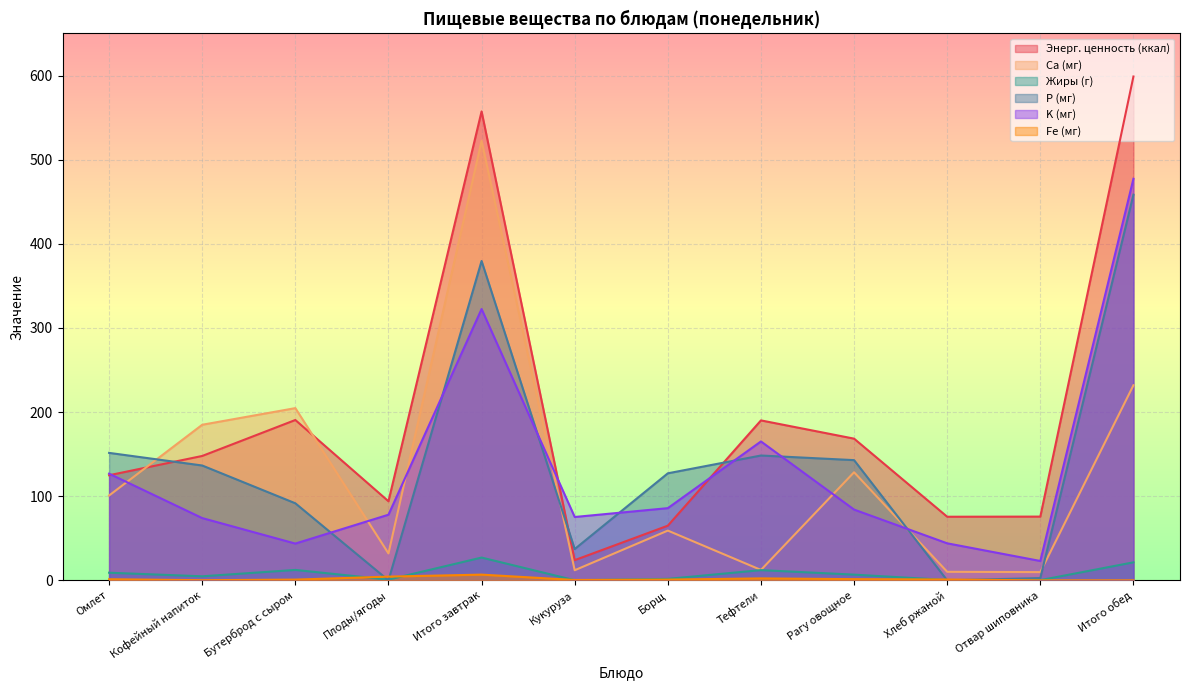

At which category is the sum across all series the highest?

Итого завтрак